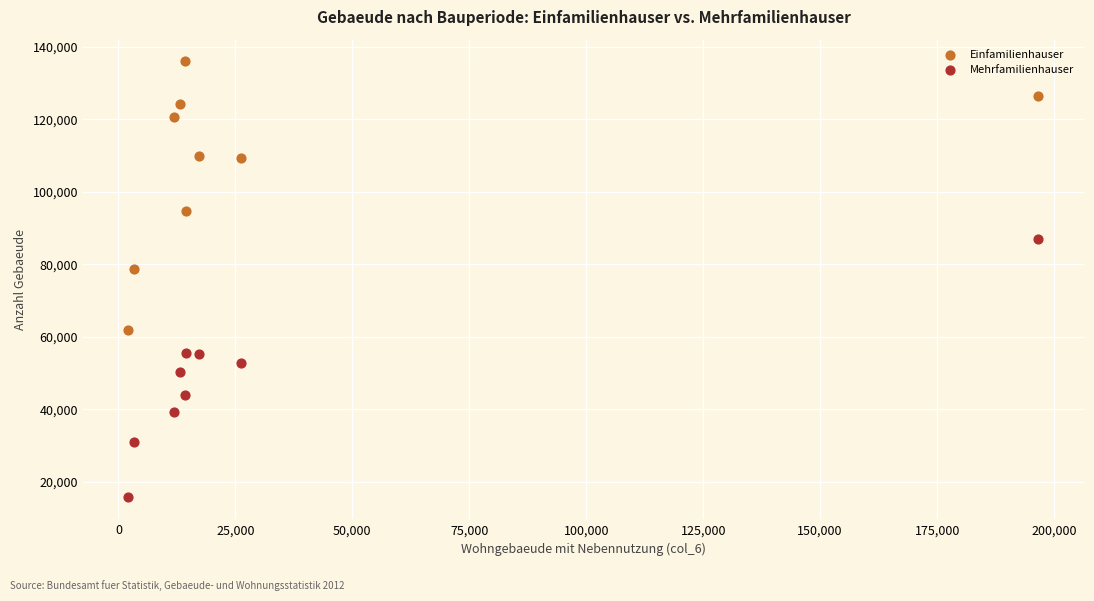

Which series contains the highest Y value?

Einfamilienhauser